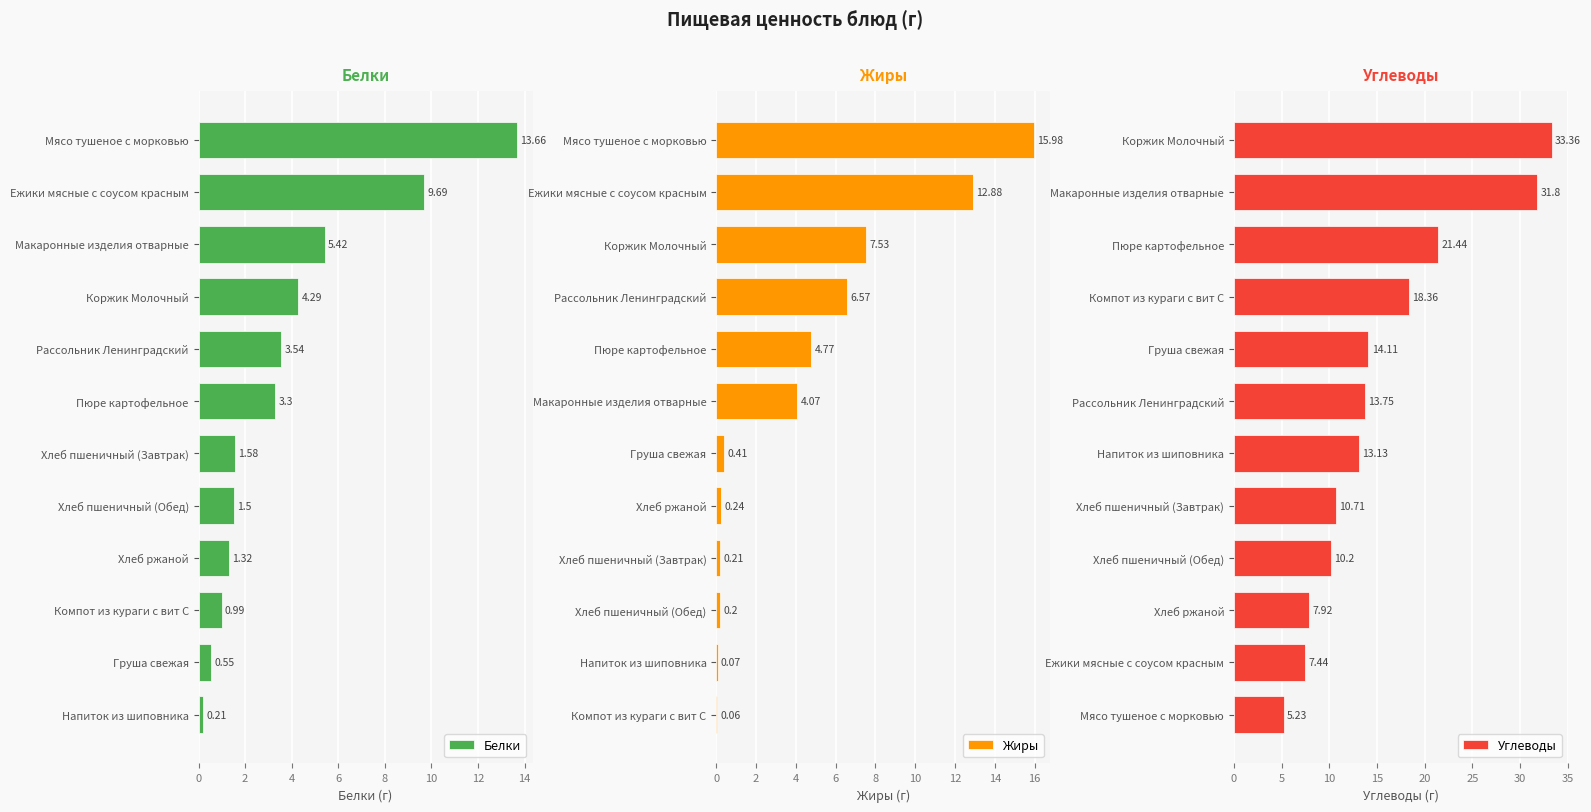

Which series has the largest total across all categories?

Углеводы